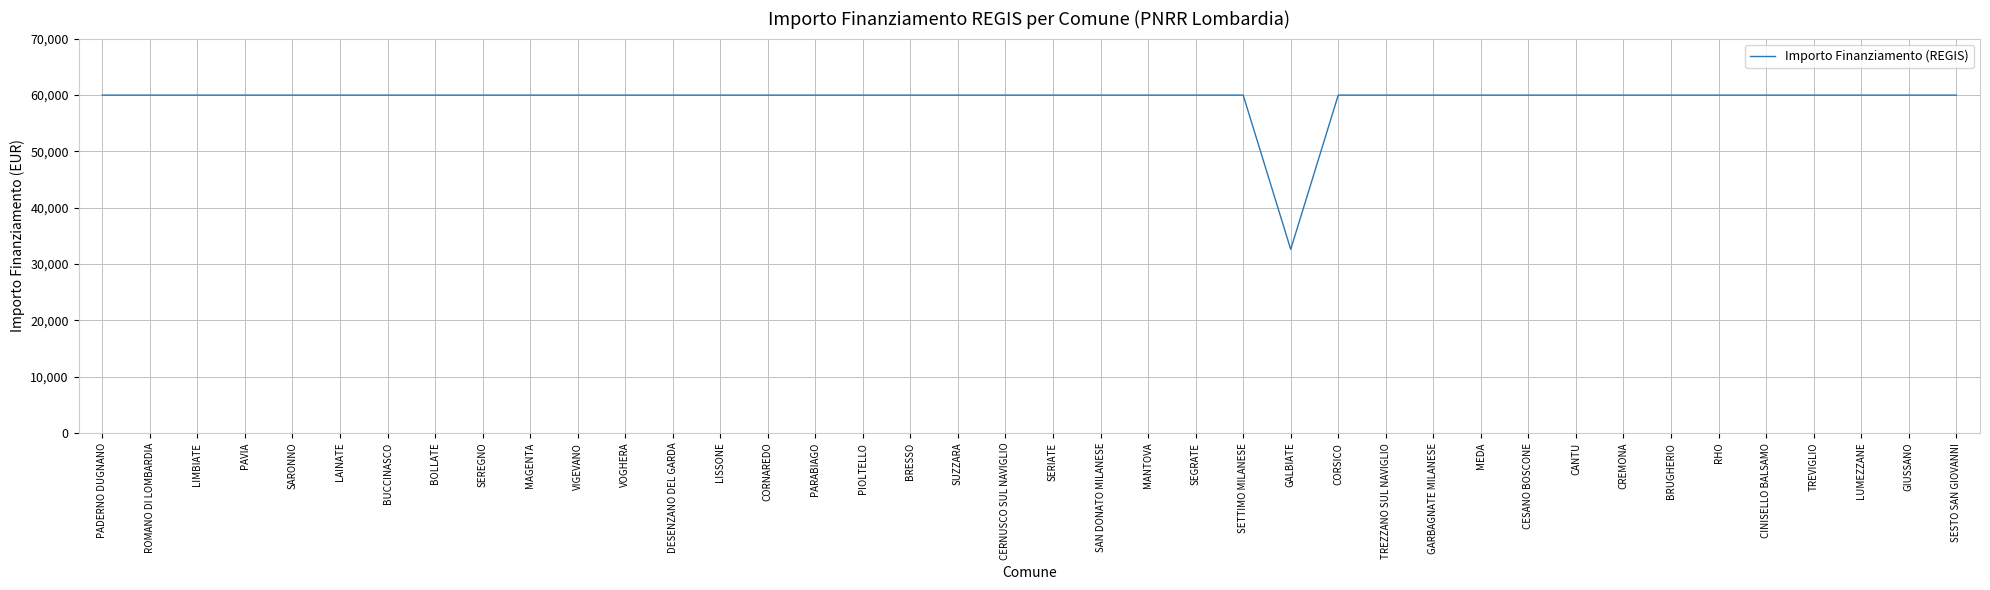

What is the average value?

59282